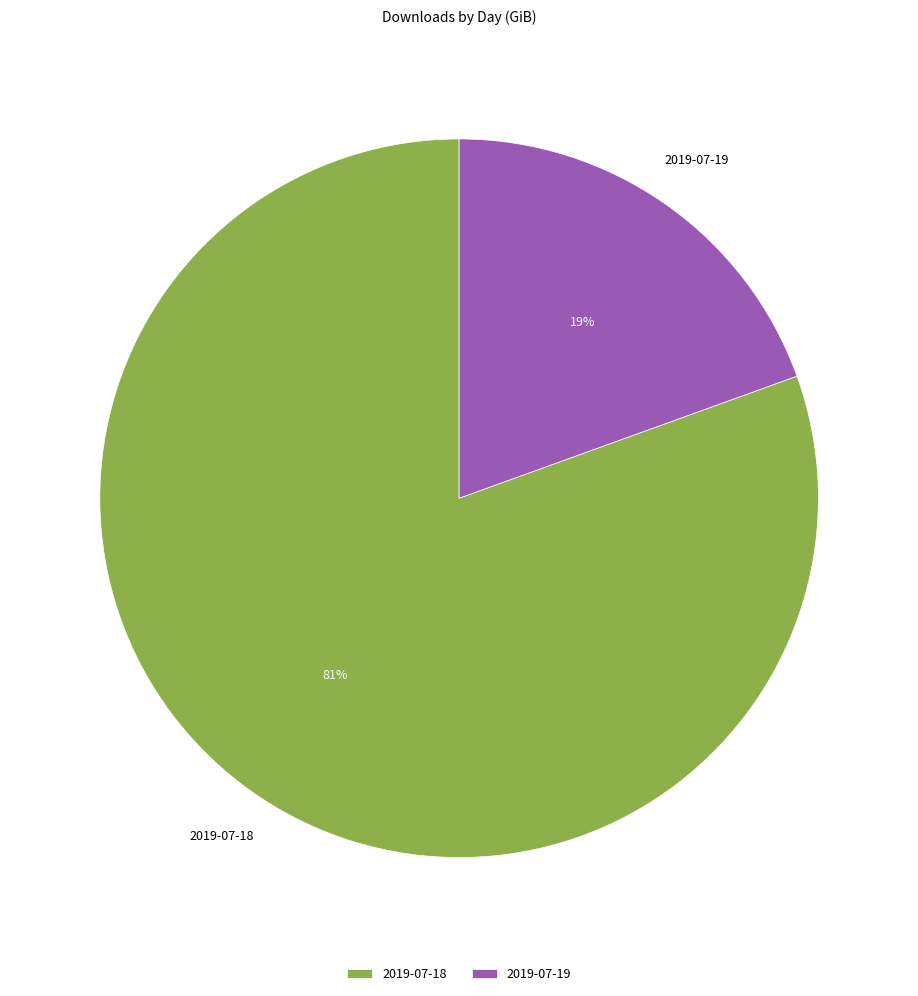

Is there a majority slice in this chart?

Yes